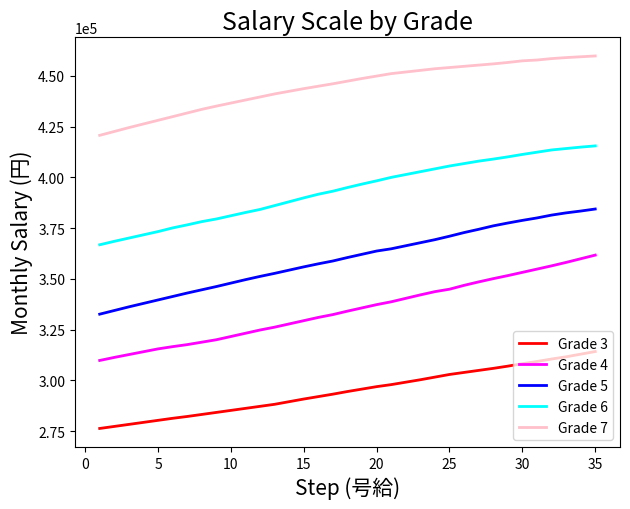

Which series has the largest total across all categories?

Grade 7